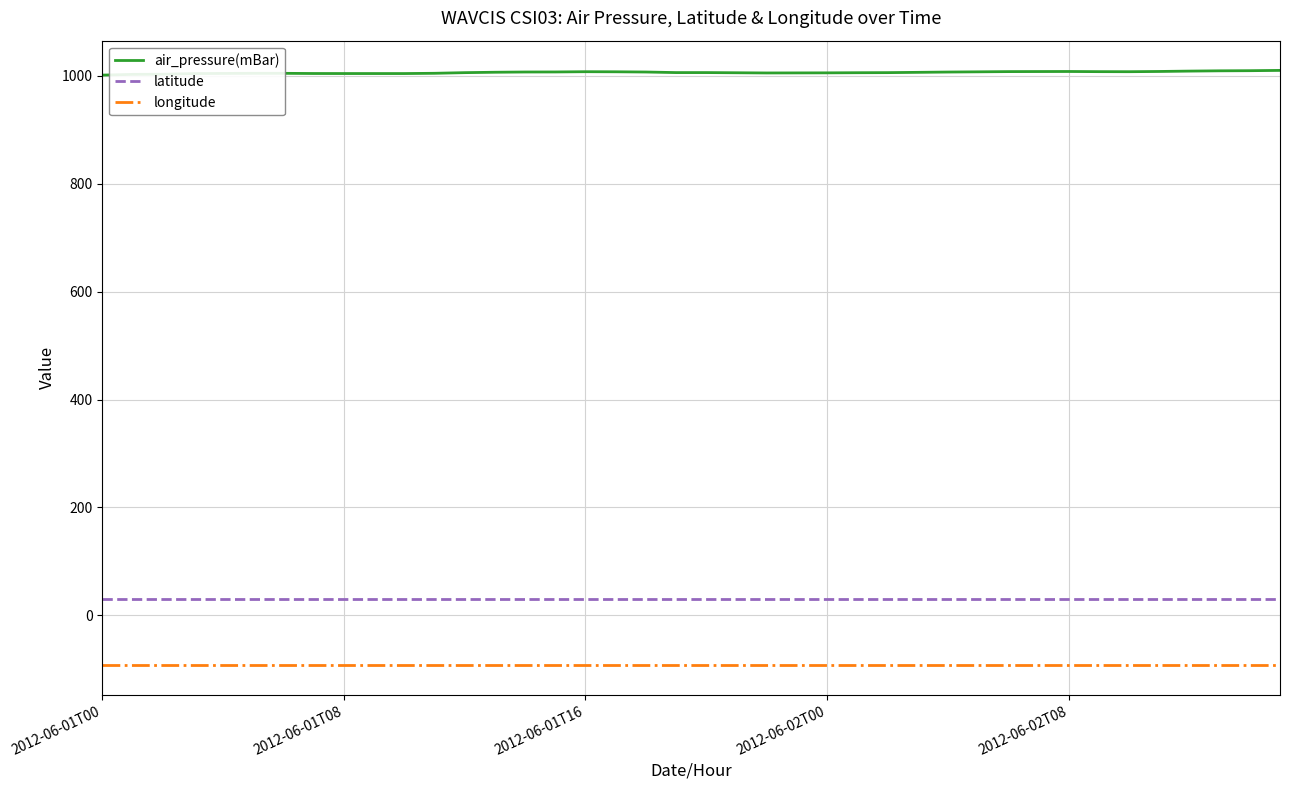

True or false: air_pressure(mBar) has more than 0 points higher than both neighbors.

True